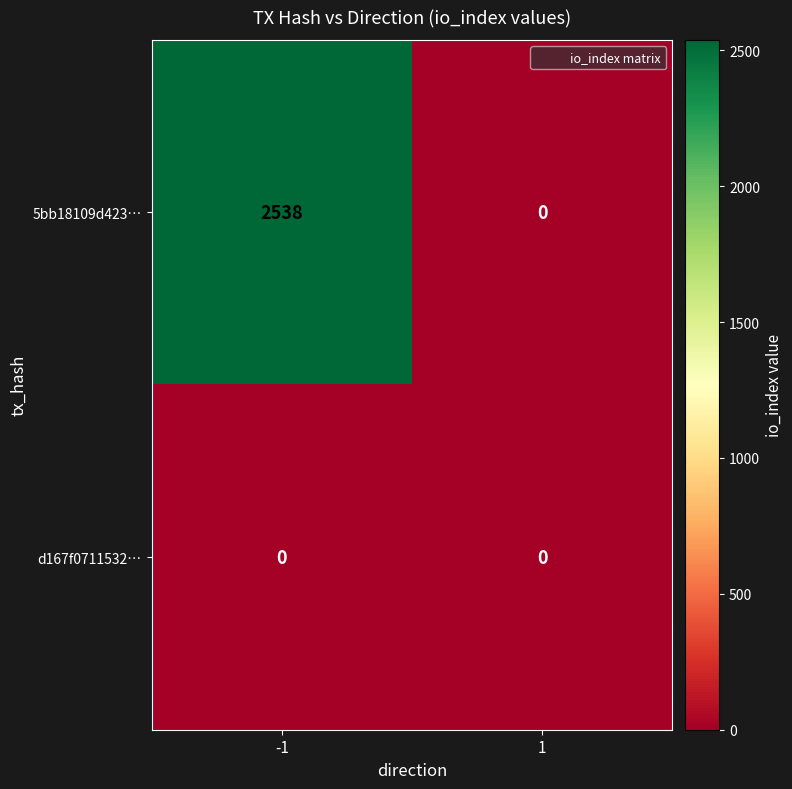

Between -1 and 1, which series saw the biggest shift?

5bb18109d423…